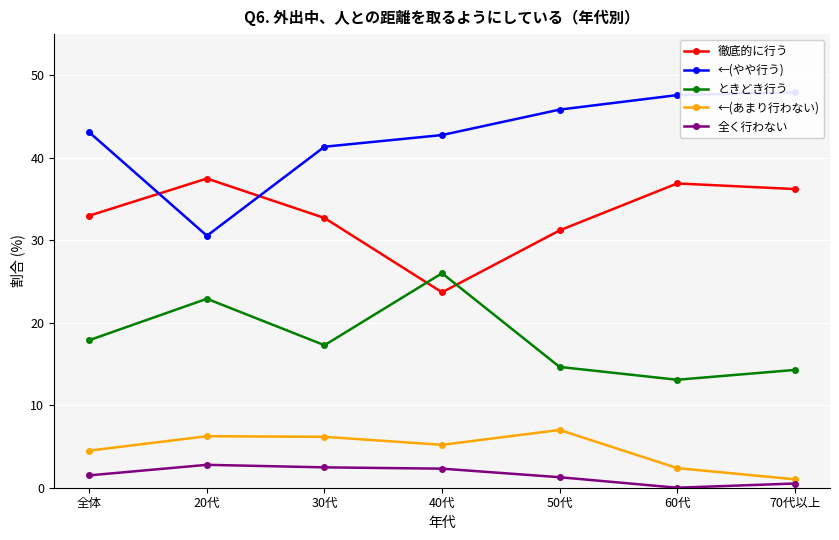

Between 40代 and 60代, which series saw the biggest shift?

徹底的に行う